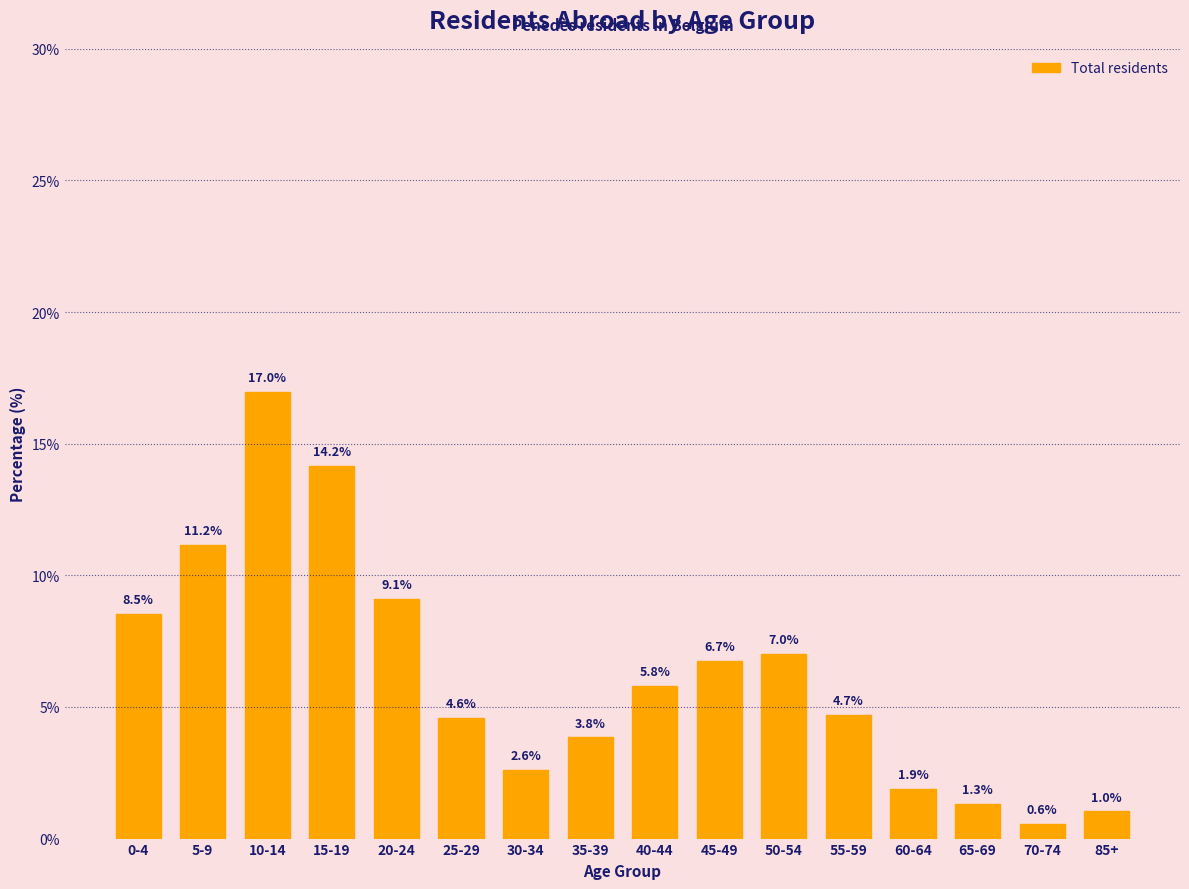

Reading left to right, what are all the values shown in this chart?

0-4=8.5	5-9=11.2	10-14=17.0	15-19=14.2	20-24=9.1	25-29=4.6	30-34=2.6	35-39=3.8	40-44=5.8	45-49=6.7	50-54=7.0	55-59=4.7	60-64=1.9	65-69=1.3	70-74=0.6	85+=1.0